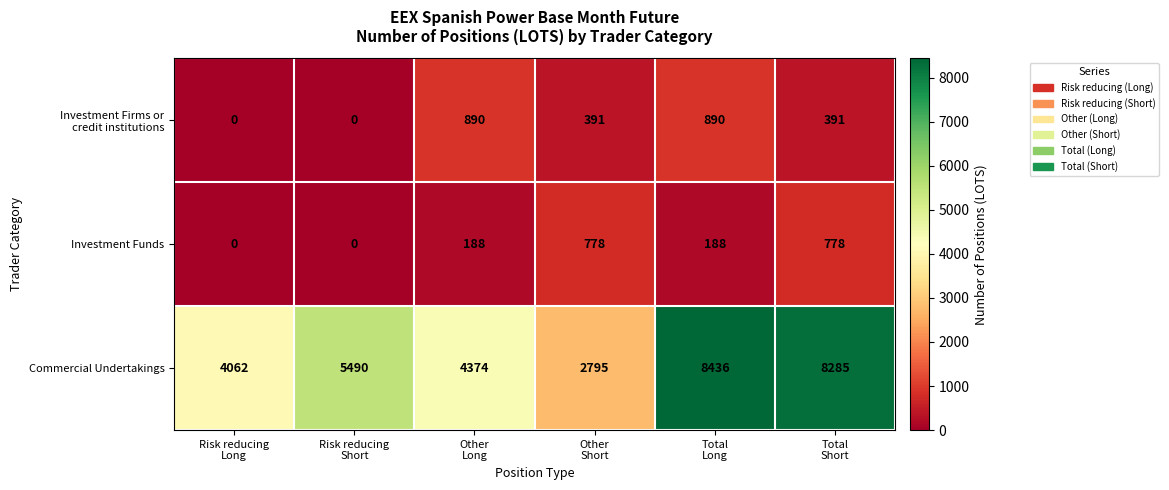

At how many categories does at least one series exceed 4220?

4